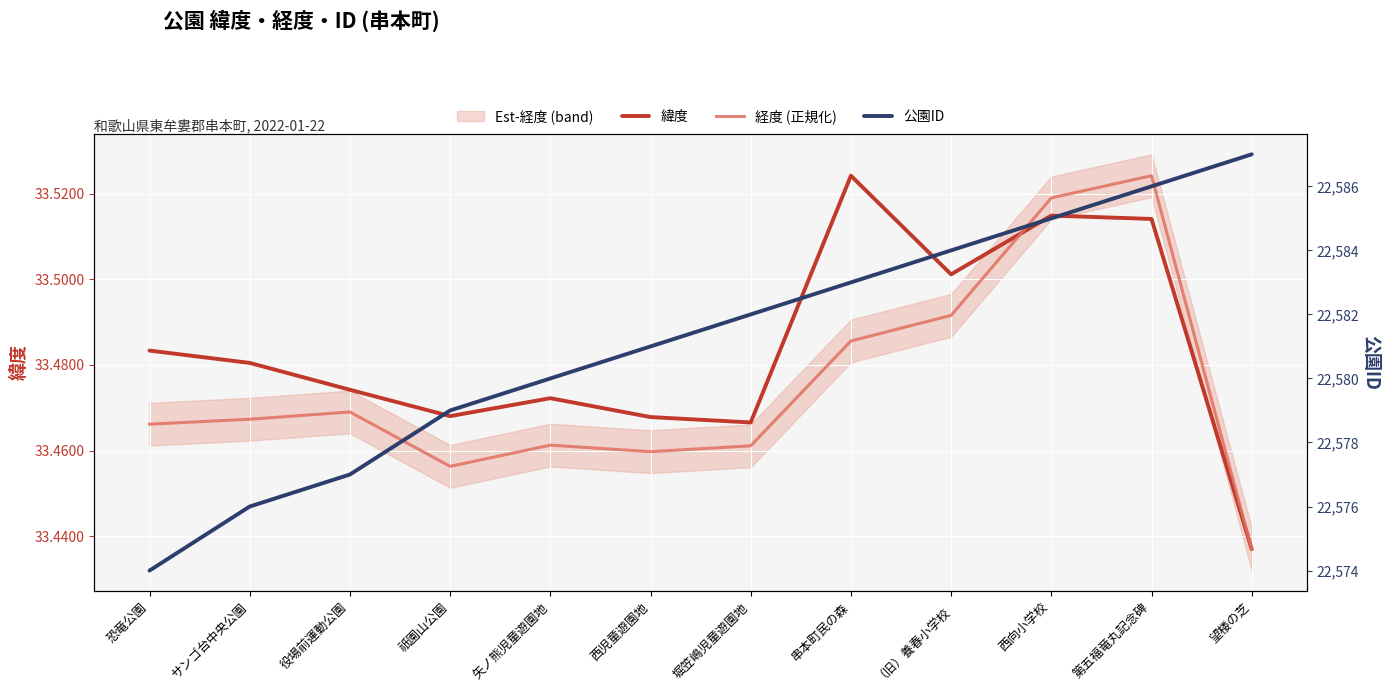

Reading left to right, transcribe all the data shown in this chart.

緯度: 恐竜公園=33.5	サンゴ台中央公園=33.5	役場前運動公園=33.5	祇園山公園=33.5	矢ノ熊児童遊園地=33.5	西児童遊園地=33.5	堀笠嶋児童遊園地=33.5	串本町民の森=33.5	（旧）養春小学校=33.5	西向小学校=33.5	第五福竜丸記念碑=33.5	望楼の芝=33.4
経度 (正規化): 恐竜公園=33.5	サンゴ台中央公園=33.5	役場前運動公園=33.5	祇園山公園=33.5	矢ノ熊児童遊園地=33.5	西児童遊園地=33.5	堀笠嶋児童遊園地=33.5	串本町民の森=33.5	（旧）養春小学校=33.5	西向小学校=33.5	第五福竜丸記念碑=33.5	望楼の芝=33.4
公園ID: 恐竜公園=22574.0	サンゴ台中央公園=22576.0	役場前運動公園=22577.0	祇園山公園=22579.0	矢ノ熊児童遊園地=22580.0	西児童遊園地=22581.0	堀笠嶋児童遊園地=22582.0	串本町民の森=22583.0	（旧）養春小学校=22584.0	西向小学校=22585.0	第五福竜丸記念碑=22586.0	望楼の芝=22587.0